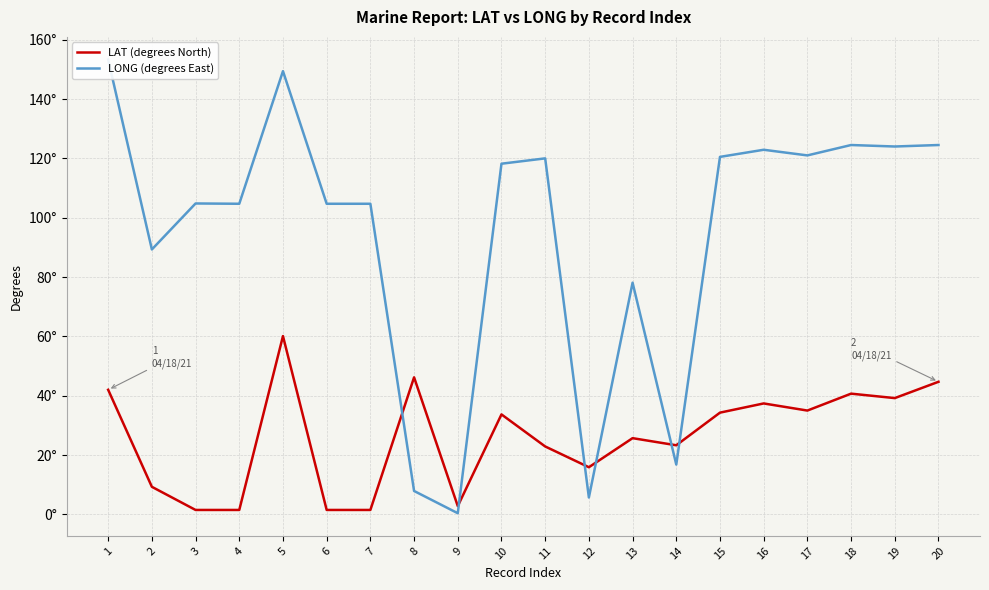

In LAT (degrees North), how many points are lower than both neighbors (excluding endpoints)?

5